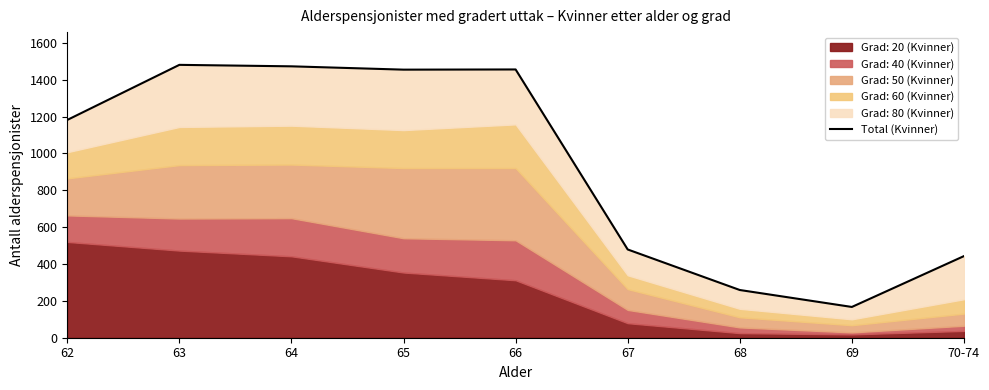

Which label corresponds to the largest value in the chart?

63